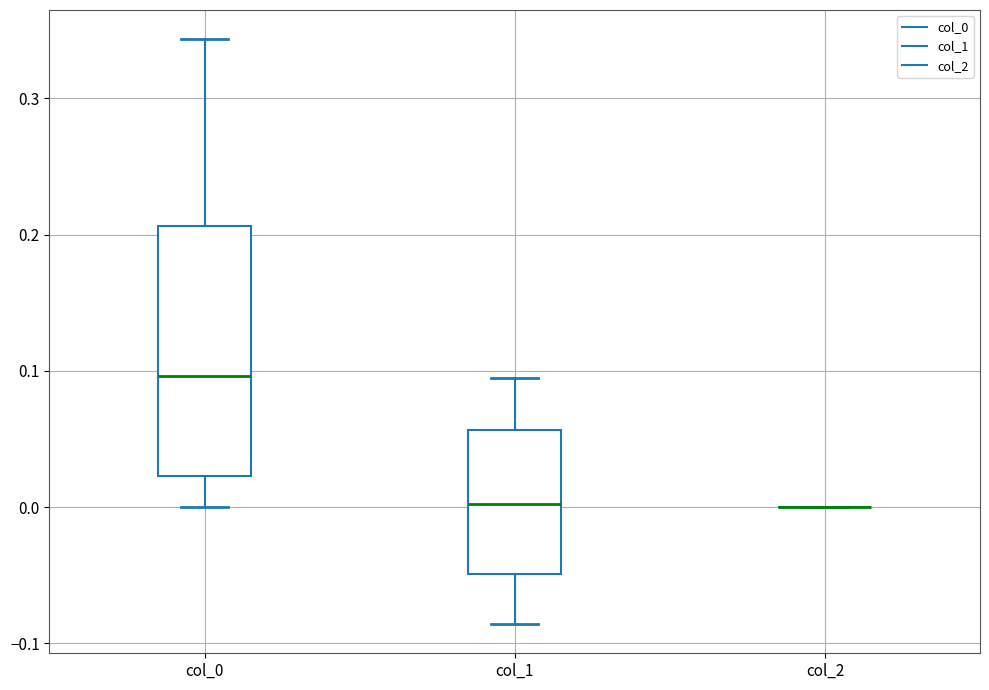

Reading left to right, transcribe this box plot: for each box, give where its median line is, the range the box spans, and where its two whiskers end, as read against the y-axis. The values are not printed on the chart, so give them approximately, as read against the axis.

col_0: median 0.10, box 0.02 to 0.21, whiskers 0.00 to 0.34
col_1: median 0.00, box -0.05 to 0.06, whiskers -0.09 to 0.10
col_2: box collapsed to a line at 0.00, whiskers 0.00 to 0.00